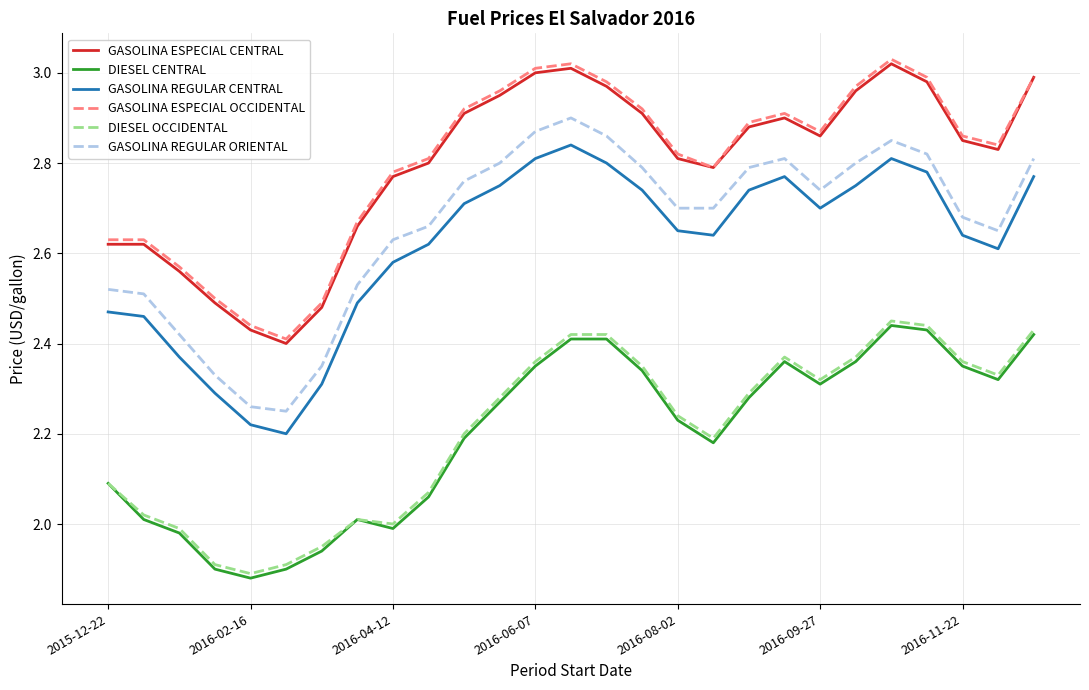

What are all the series names shown in the legend?

GASOLINA ESPECIAL CENTRAL, DIESEL CENTRAL, GASOLINA REGULAR CENTRAL, GASOLINA ESPECIAL OCCIDENTAL, DIESEL OCCIDENTAL, GASOLINA REGULAR ORIENTAL